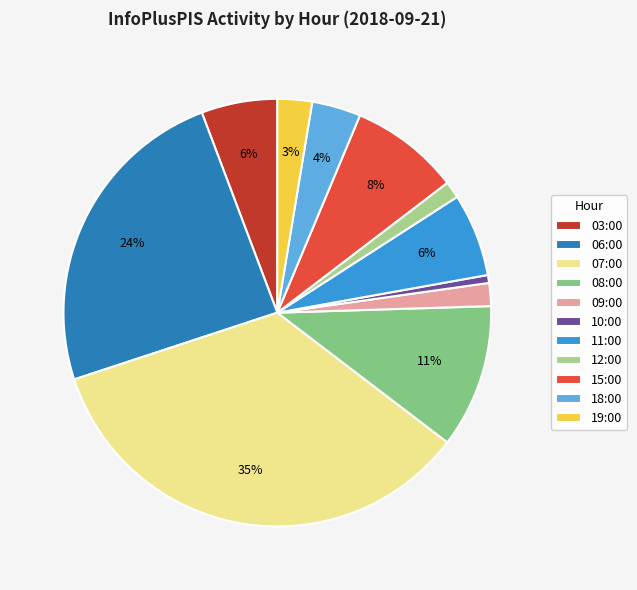

Combined, do 09:00 and 11:00 account for over 50%?

No